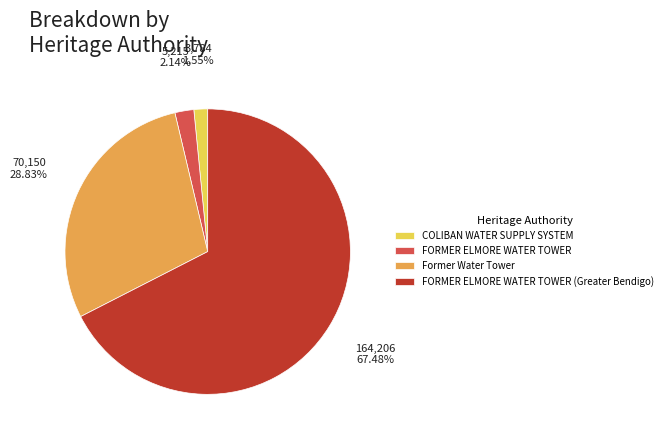

Which has a higher value, FORMER ELMORE WATER TOWER or FORMER ELMORE WATER TOWER (Greater Bendigo)?

FORMER ELMORE WATER TOWER (Greater Bendigo)